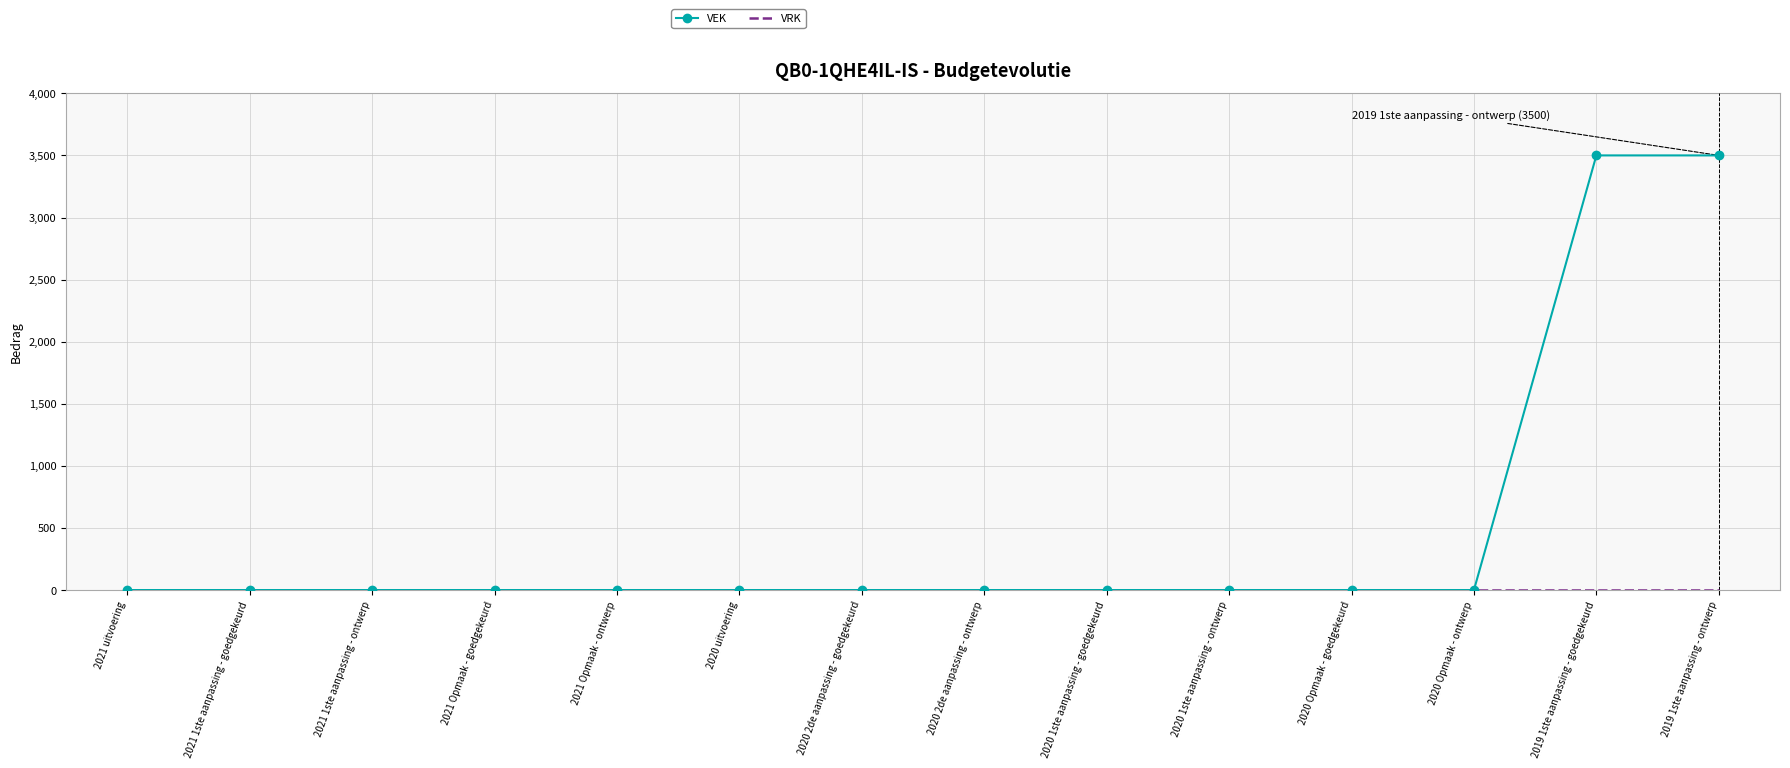

What is the maximum value shown in the chart?

3500